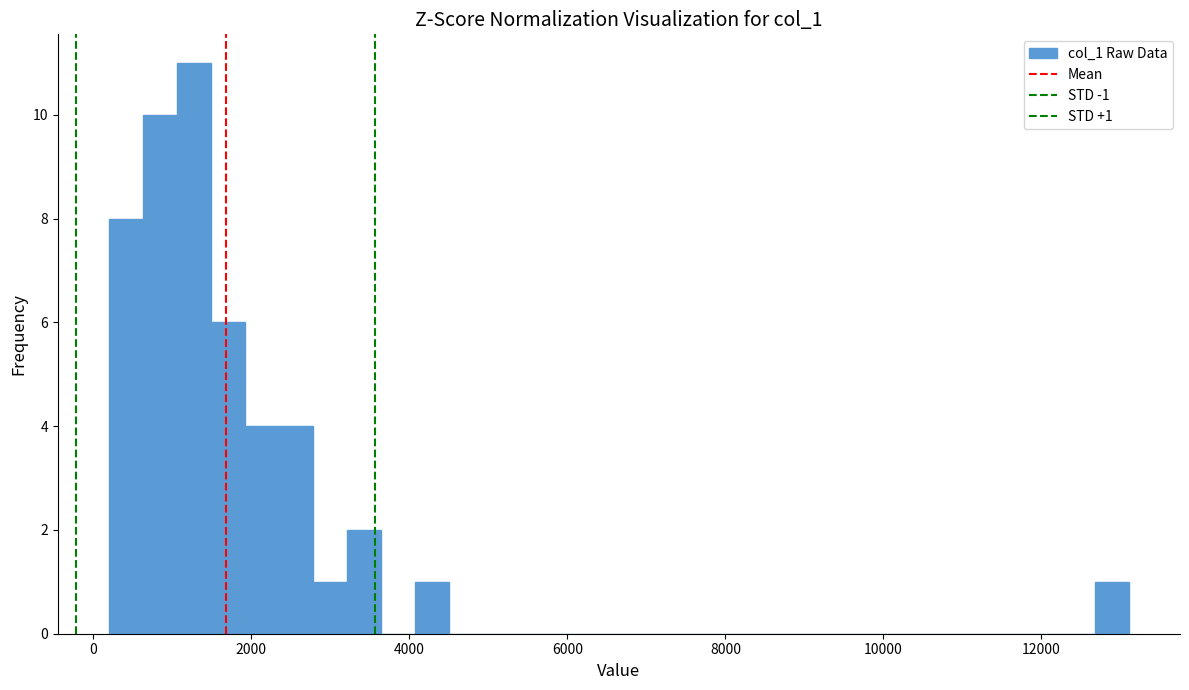

Around what value on the x-axis is the tallest bar? Give the approximate position of its centre, as read against the axis.

1200